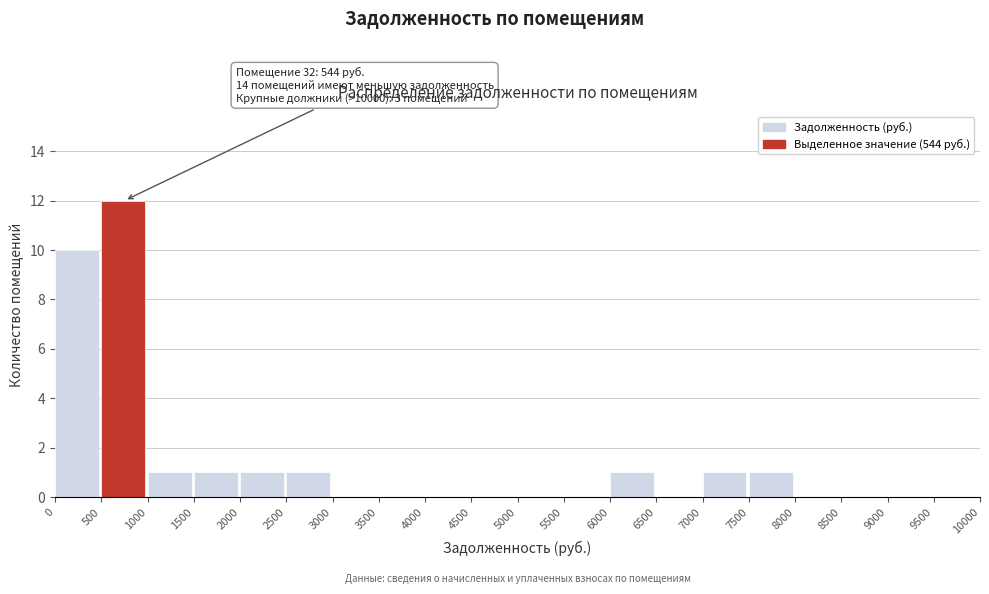

Which range on the x-axis has the tallest bar?

500 to 1000